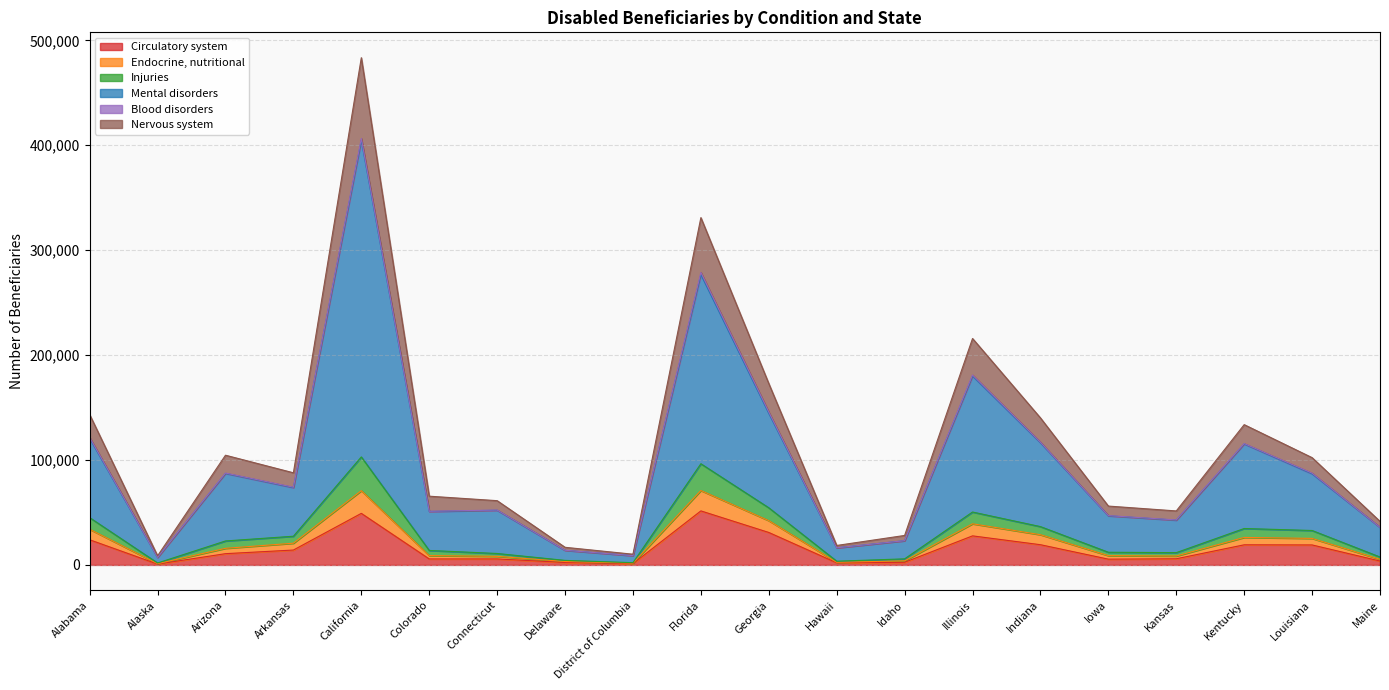

True or false: Circulatory system and Mental disorders cross at least once.

False